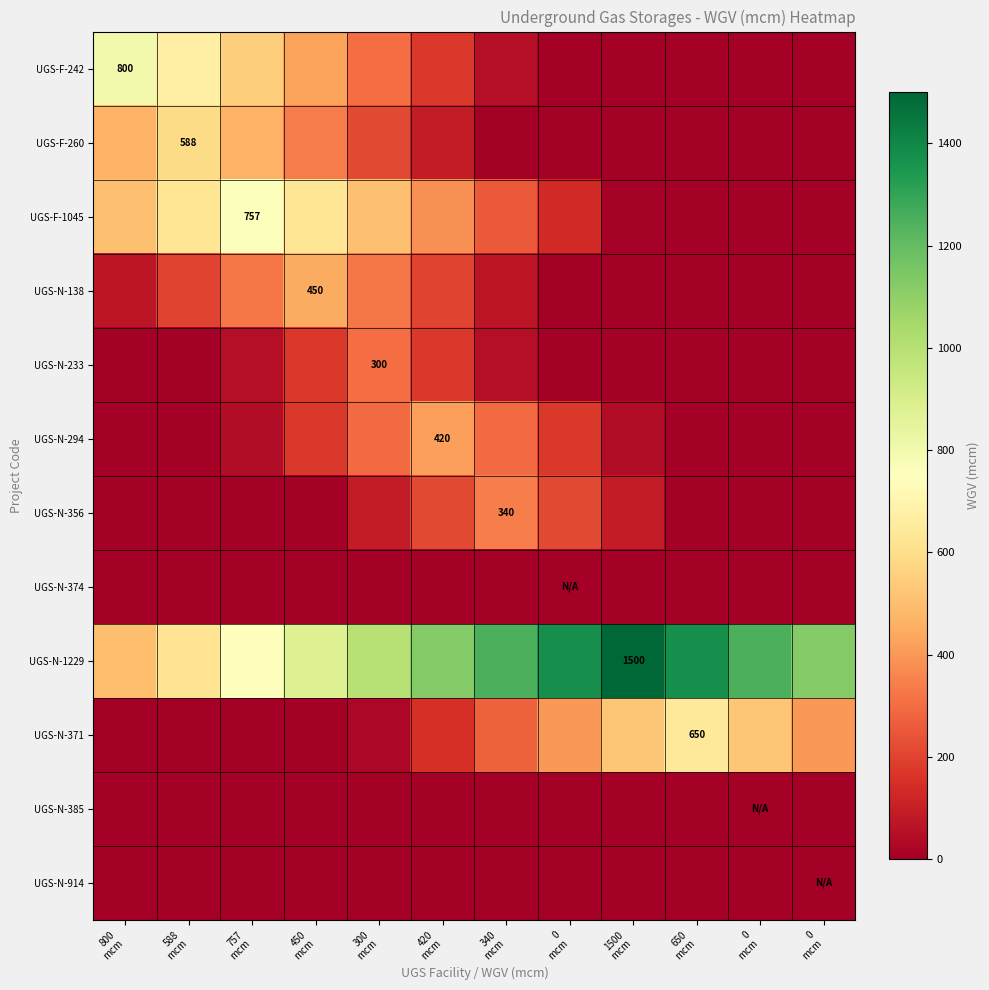

How many values in UGS-F-260 are above zero?

6